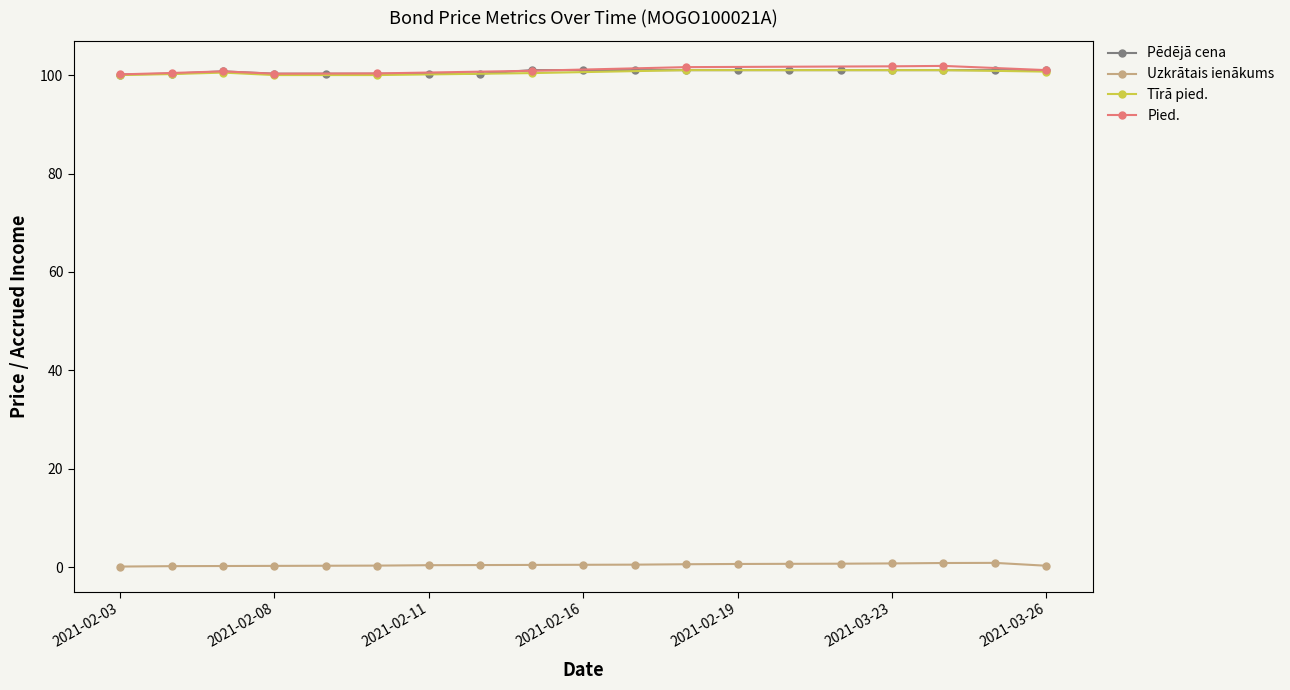

True or false: Pēdējā cena and Uzkrātais ienākums cross at least once.

False